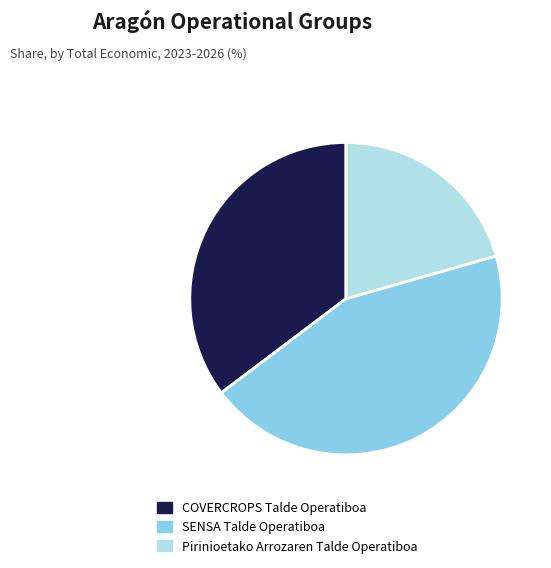

Is COVERCROPS Talde Operatiboa the majority of the pie?

No